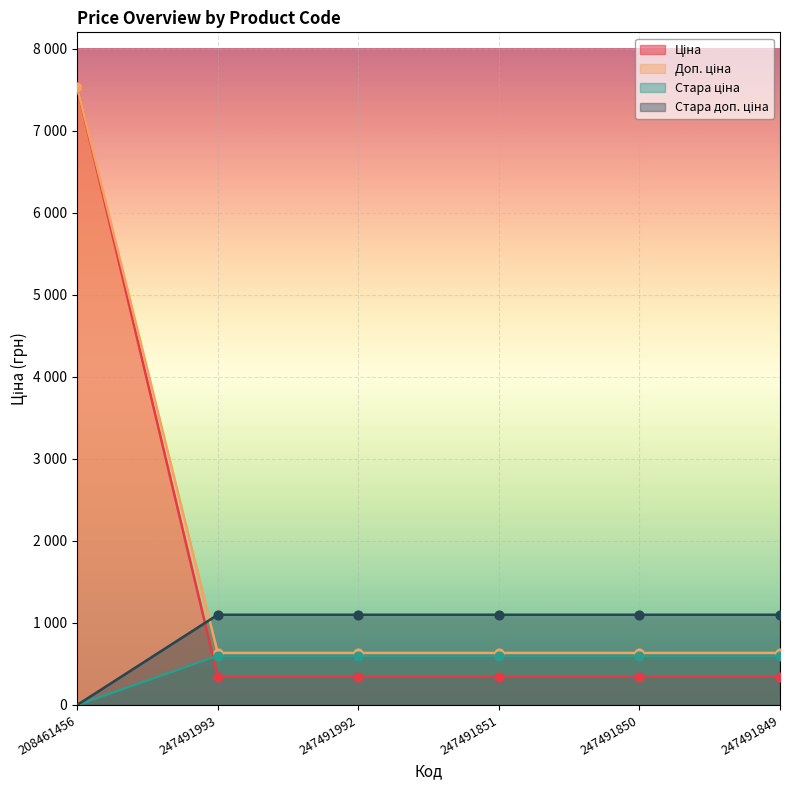

What are all the series names shown in the legend?

Ціна, Доп. ціна, Стара ціна, Стара доп. ціна